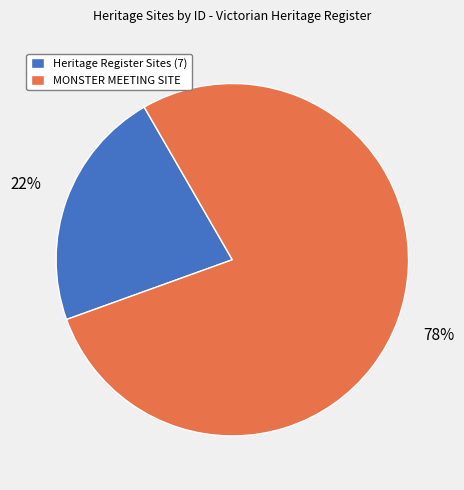

Do Heritage Register Sites (7) and MONSTER MEETING SITE together represent more than half of the pie?

Yes